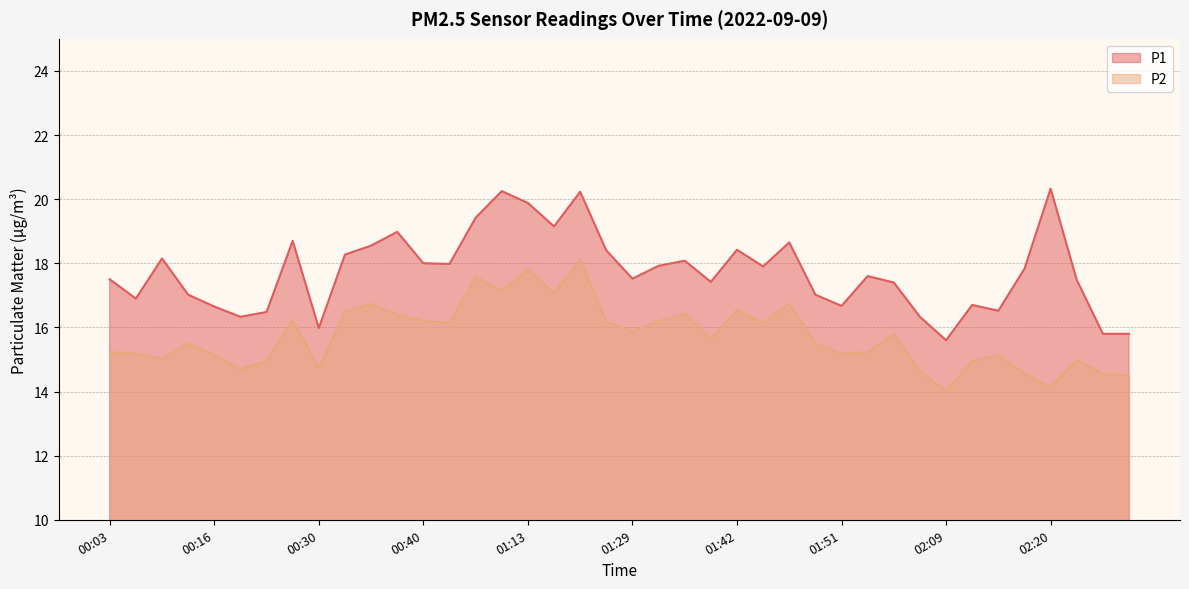

Which series has the largest total across all categories?

P1